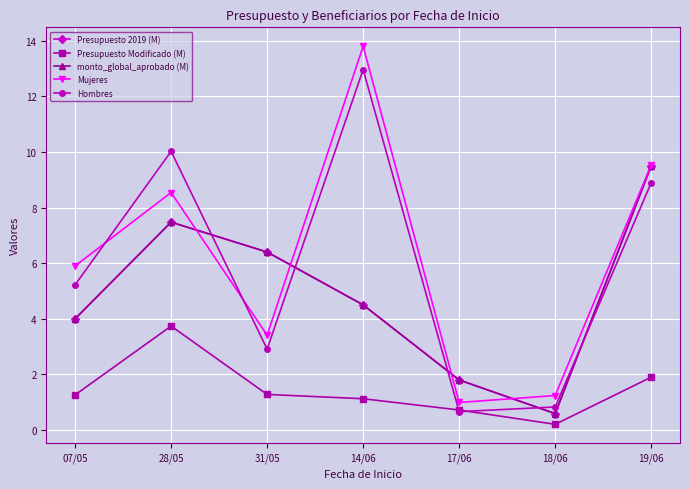

Is this an area chart (filled region under the line)?

No